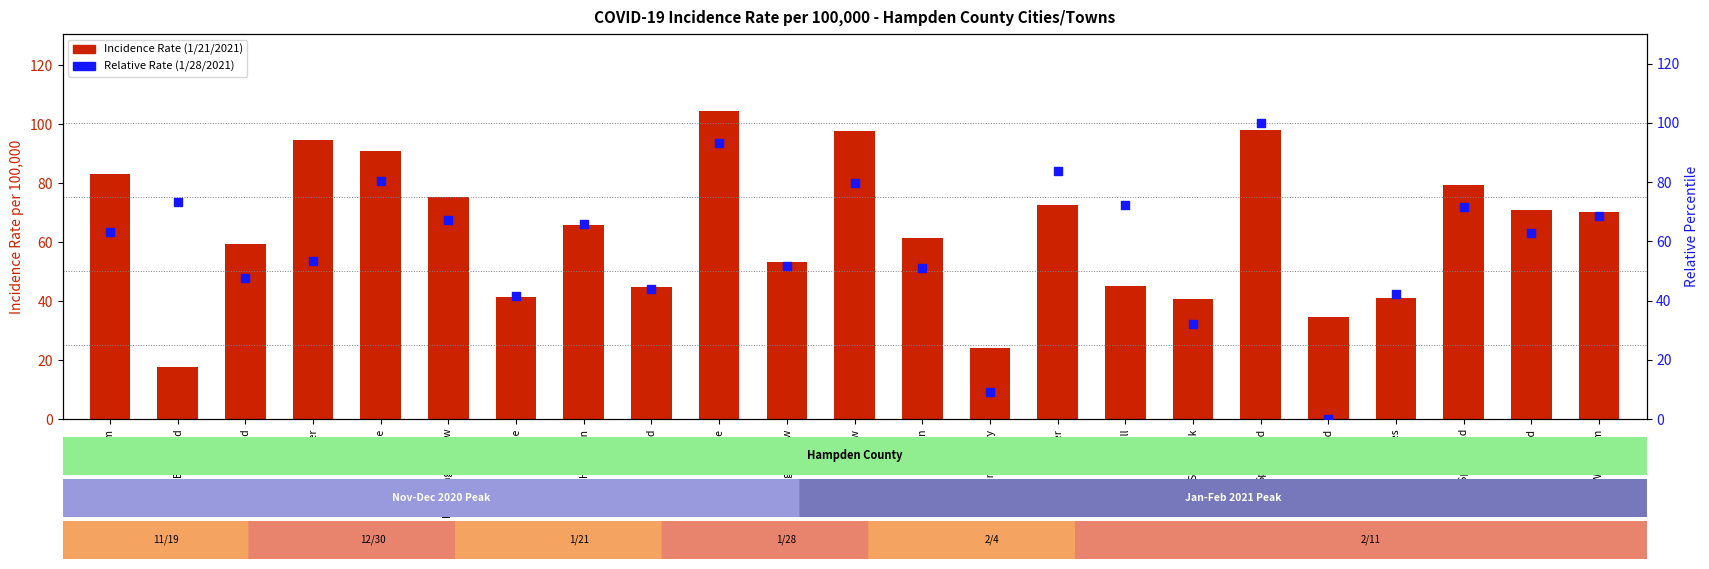

Which series contains the highest Y value?

Incidence Rate (1/21/2021)